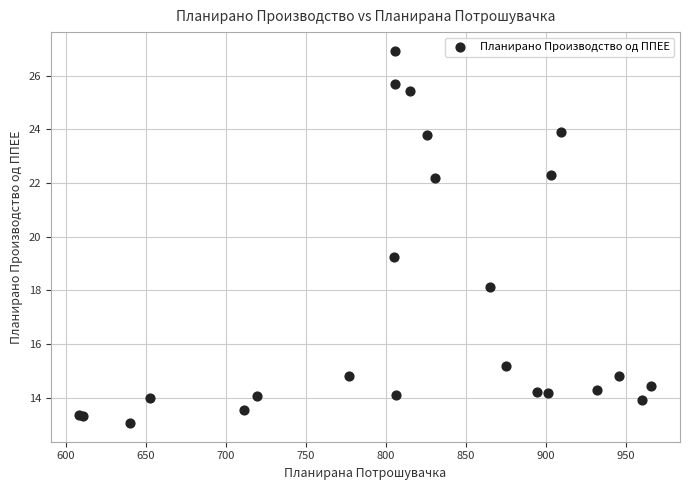

What Y value in the scatter plot is closest to 19?

19.3